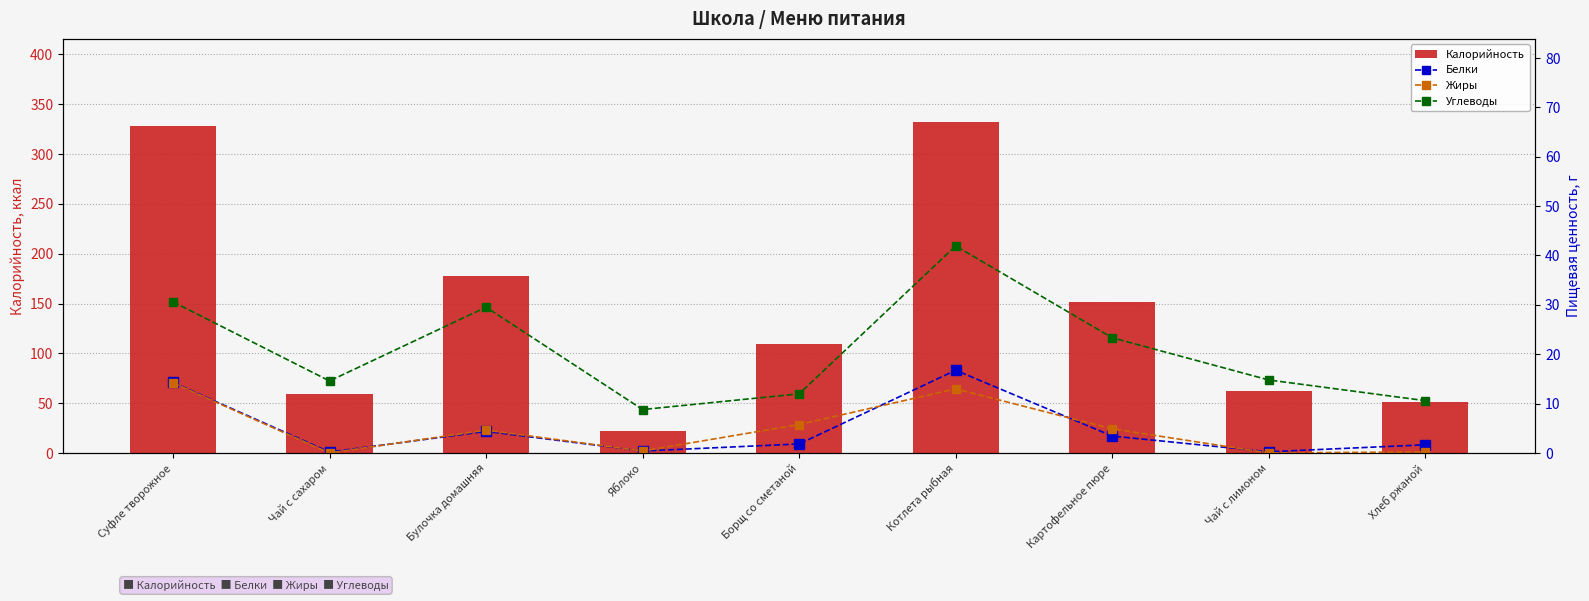

Is the value of Углеводы at Борщ со сметаной greater than the value of Калорийность at Котлета рыбная?

No